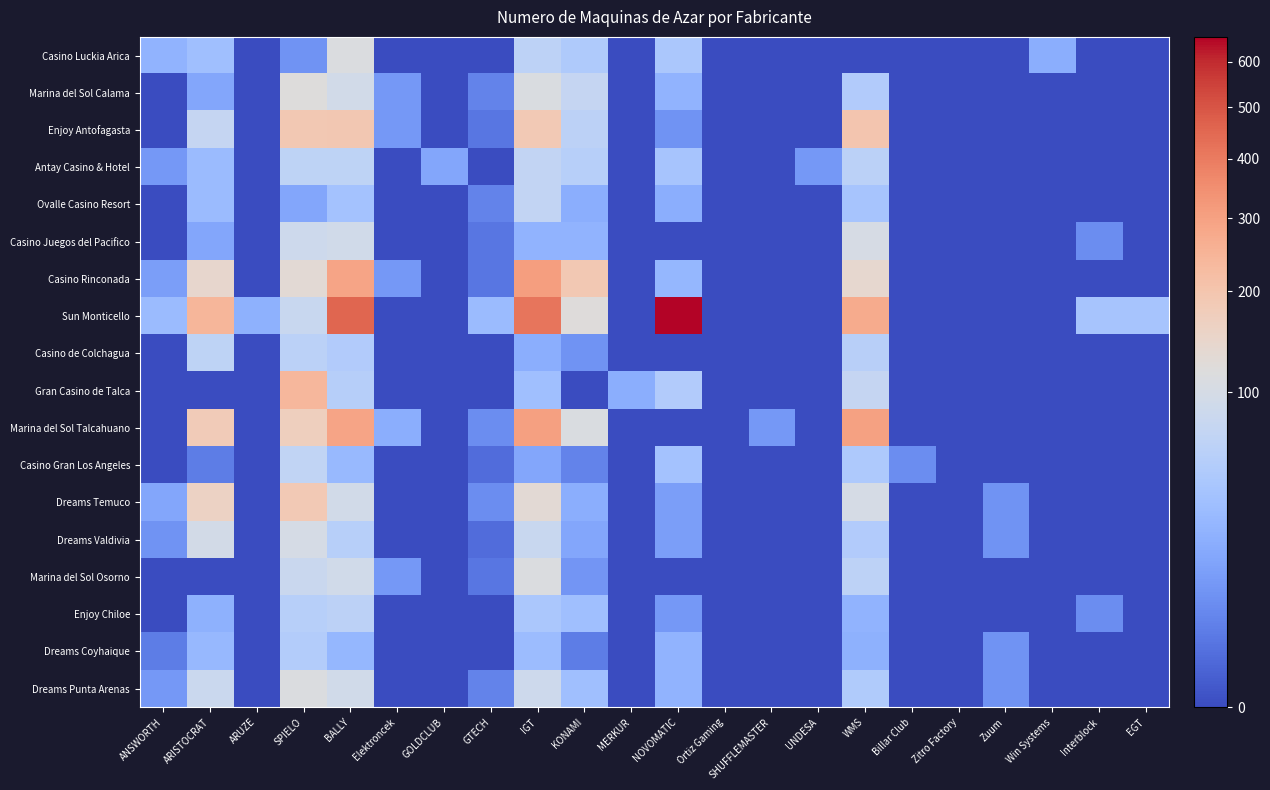

How many data points does each series have?

22